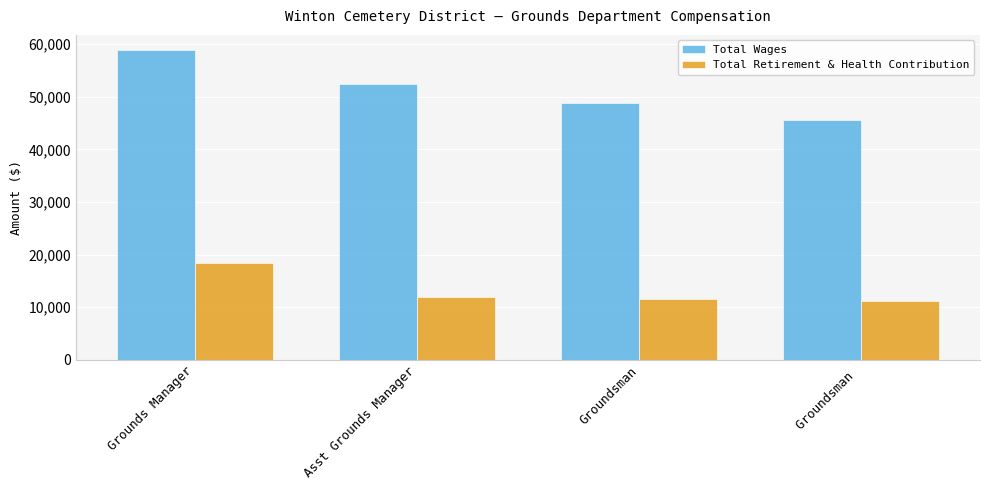

Which series has the widest spread of values?

Total Wages